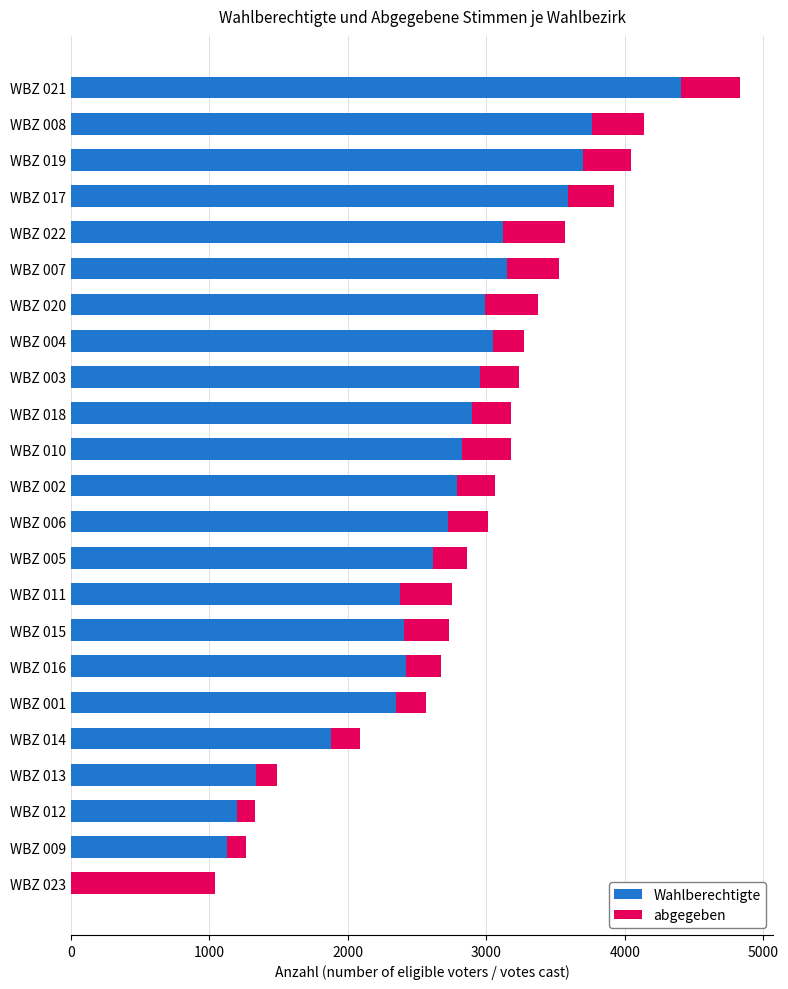

At which label does Wahlberechtigte reach its peak?

WBZ 021